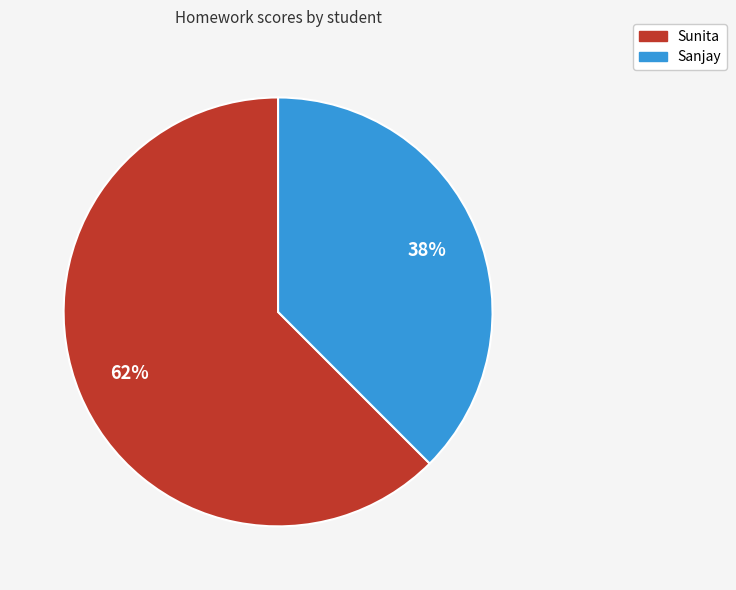

What percentage is the Sanjay slice, to the nearest percent?

38%